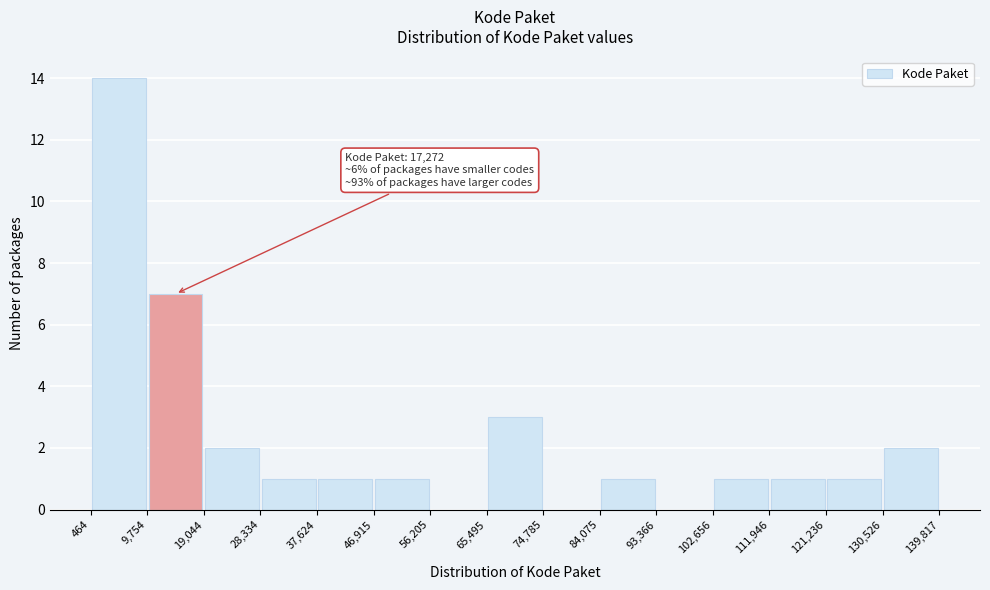

Which range on the x-axis has the tallest bar?

464 to 9,754